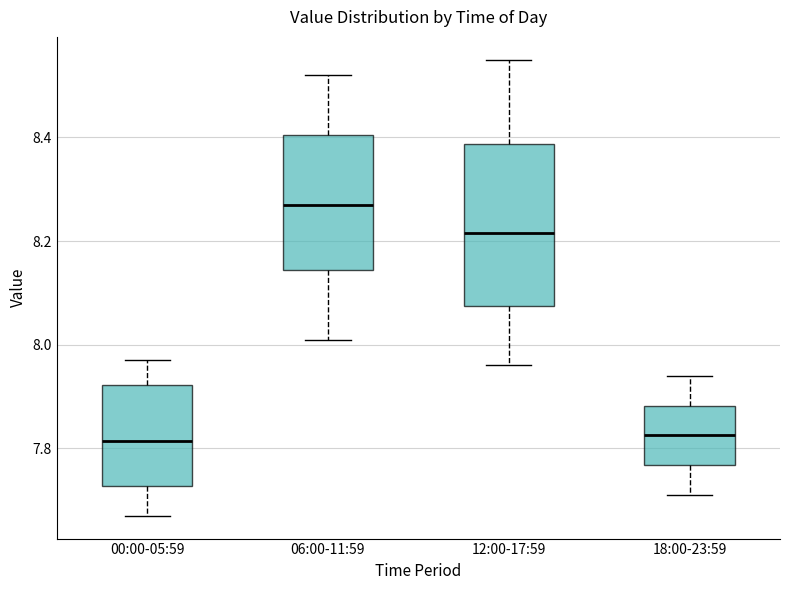

Reading left to right, transcribe this box plot: for each box, give where its median line is, the range the box spans, and where its two whiskers end, as read against the y-axis. The values are not printed on the chart, so give them approximately, as read against the axis.

00:00-05:59: median 7.82, box 7.72 to 7.92, whiskers 7.68 to 7.98
06:00-11:59: median 8.28, box 8.14 to 8.40, whiskers 8.02 to 8.52
12:00-17:59: median 8.22, box 8.08 to 8.38, whiskers 7.96 to 8.56
18:00-23:59: median 7.82, box 7.76 to 7.88, whiskers 7.72 to 7.94